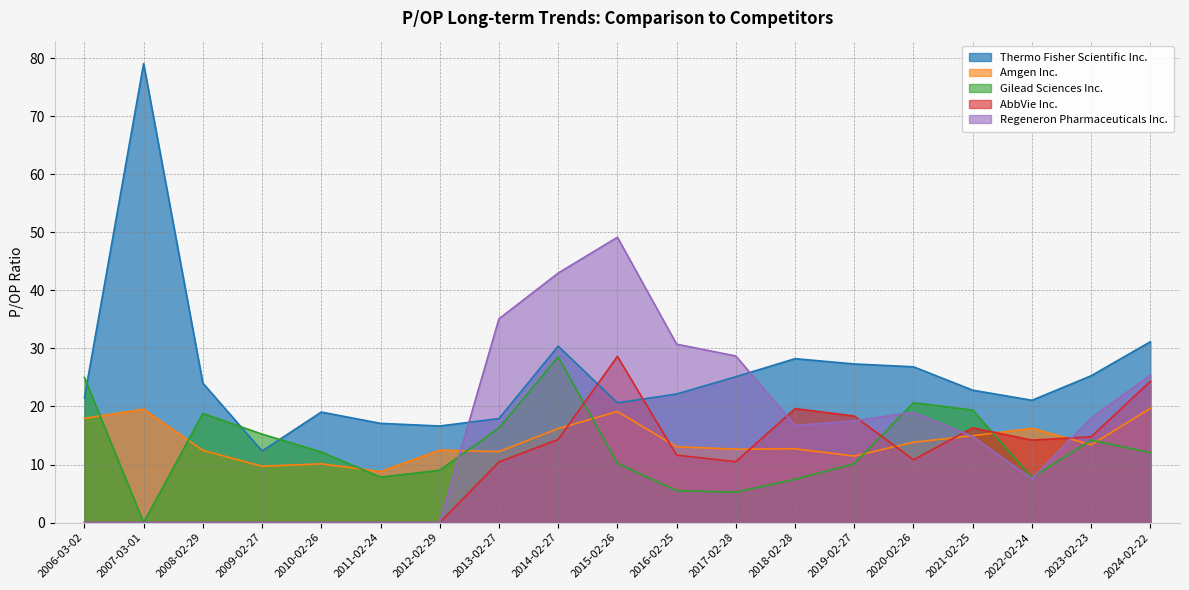

What is the difference between the maximum and minimum values in the Gilead Sciences Inc. series?

28.5